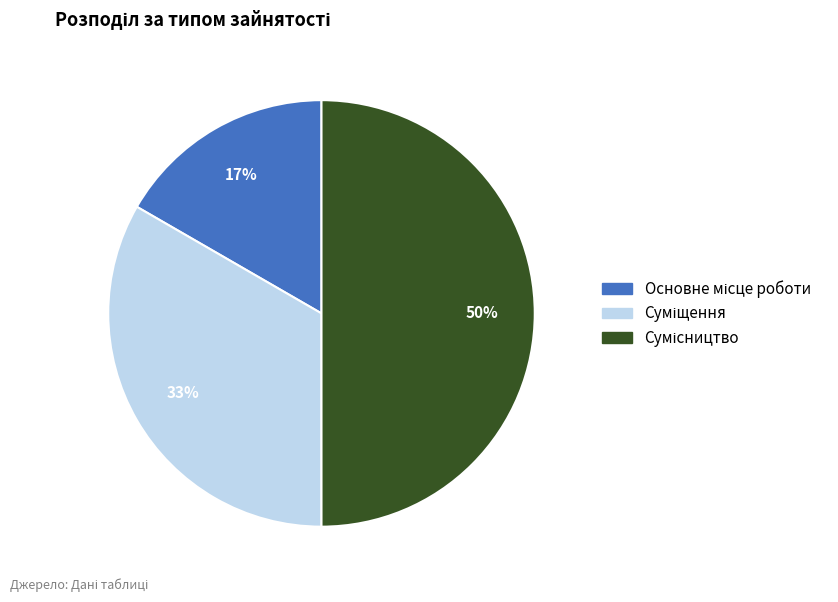

To the nearest percent, what is the average slice percentage?

33%